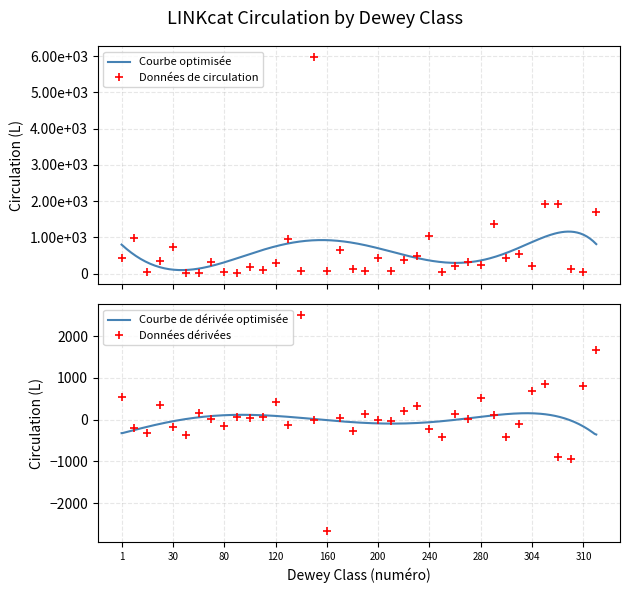

Reading left to right, extract all data points from this chart.

426	968	34	340	730	5	16	317	32	10	179	88	302	960	56	5981	64	636	132	76	416	66	362	485	1031	31	214	315	230	1365	436	535	220	1914	1925	116	33	1711